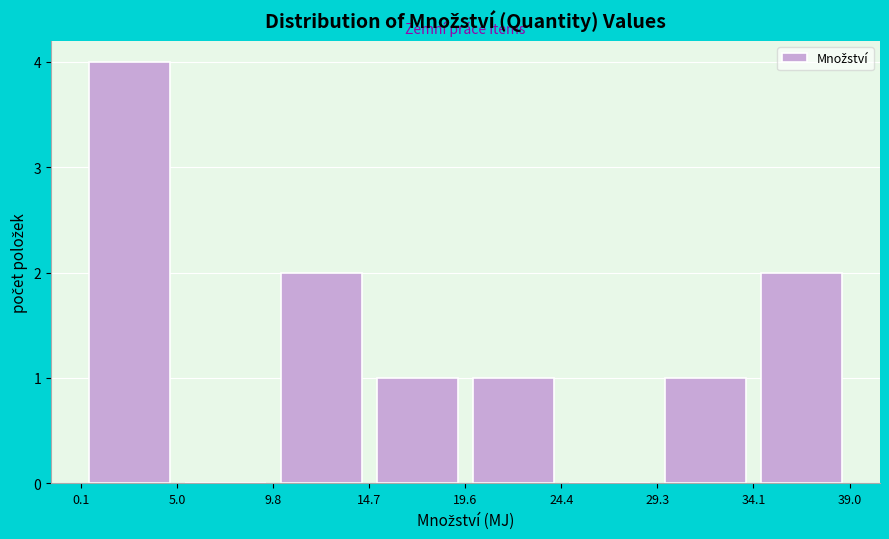

How tall is the bar that spans 29.3 to 34.1 on the x-axis? The values are not printed on the chart, so give them approximately, as read against the axis.

1